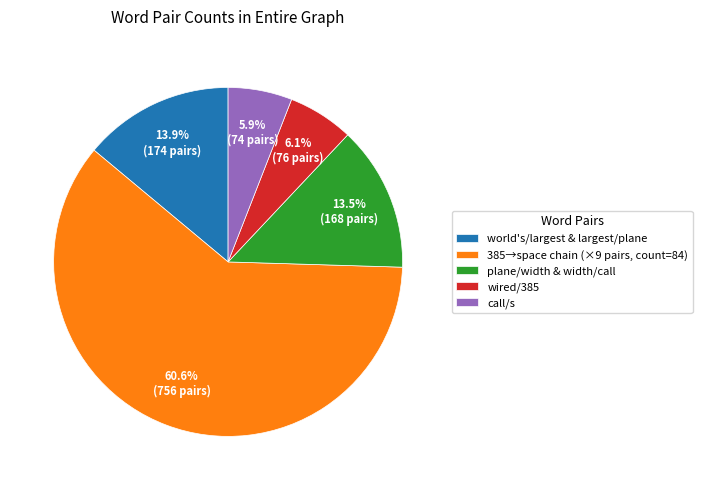

How many segments does this pie chart have?

5